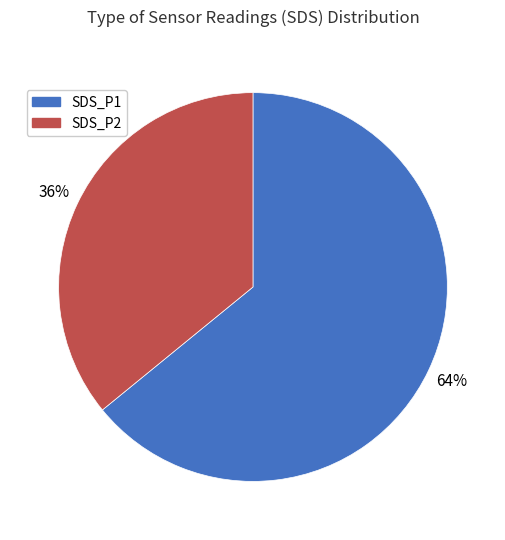

Is the sum of SDS_P2 and SDS_P1 greater than half?

Yes